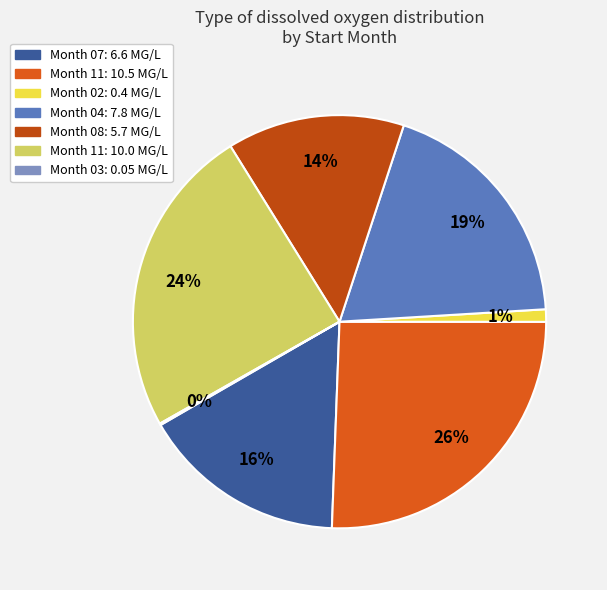

Count the number of slices in the pie.

7